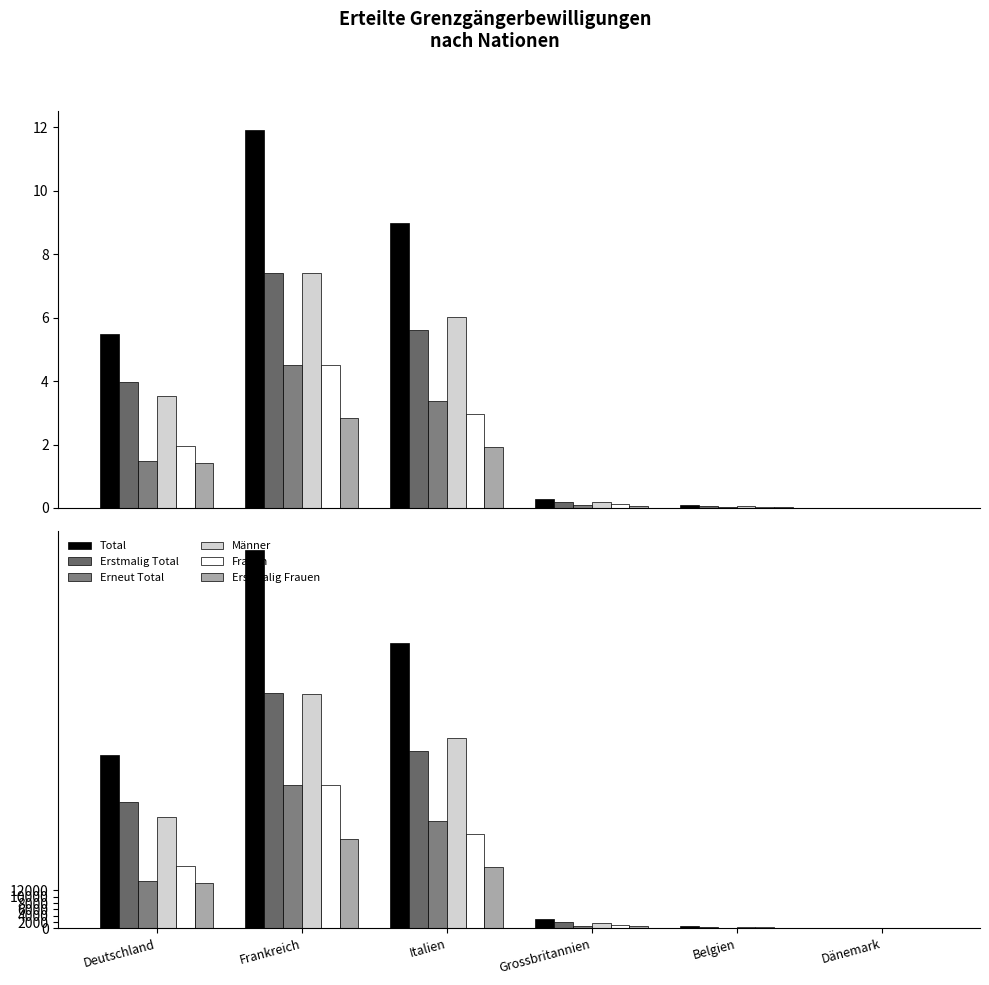

What is the value of the Erstmalig Frauen bar at the 5th from the left?

17